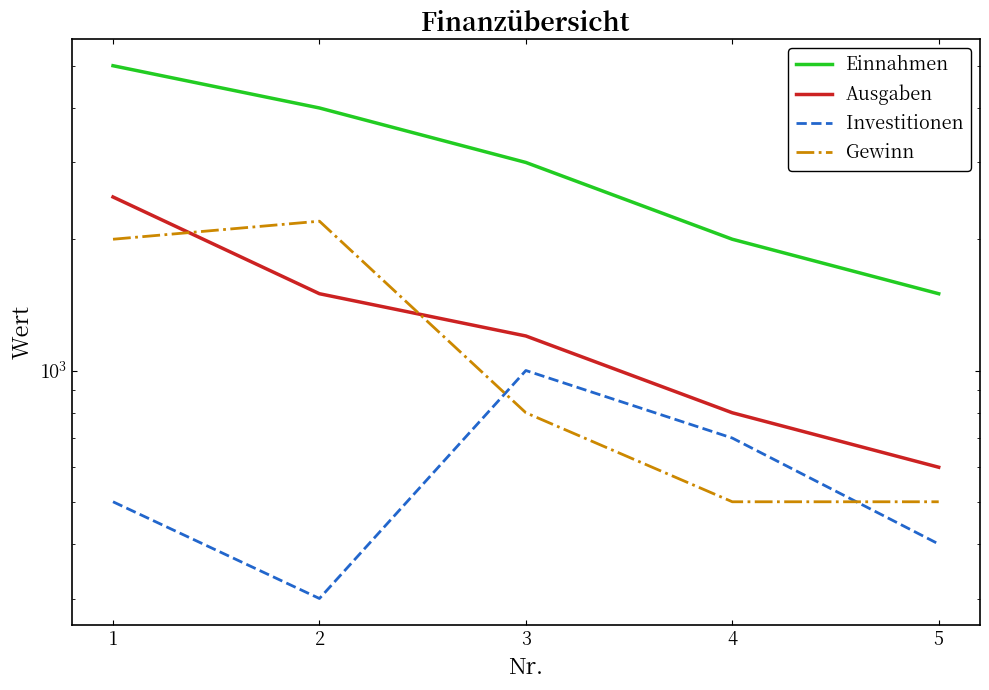

How many series are shown in this chart?

4